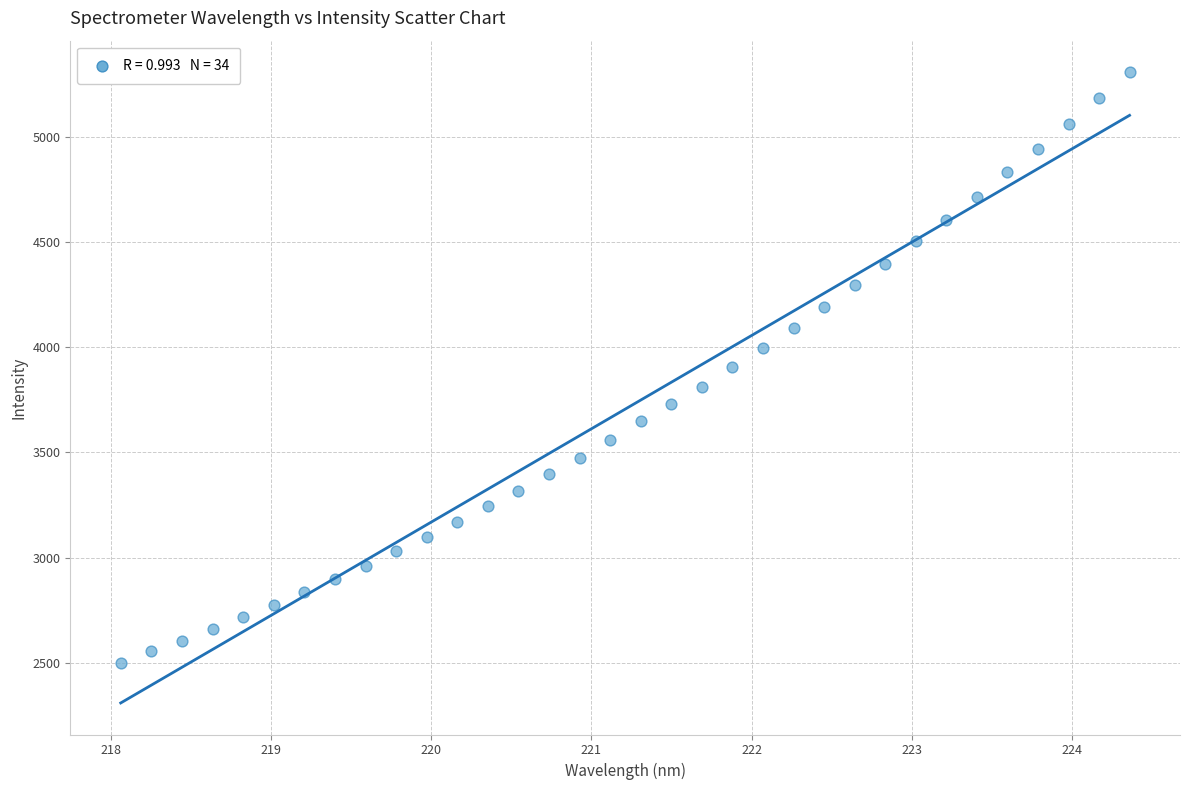

What is the range of Y values (max minus min)?

2806.9